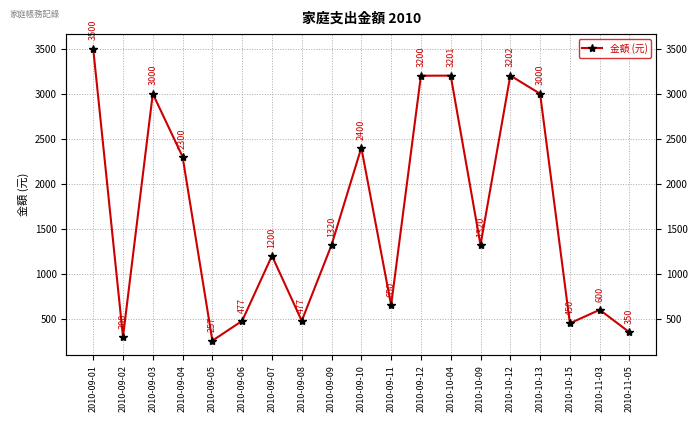

Does the chart have visible grid lines?

Yes